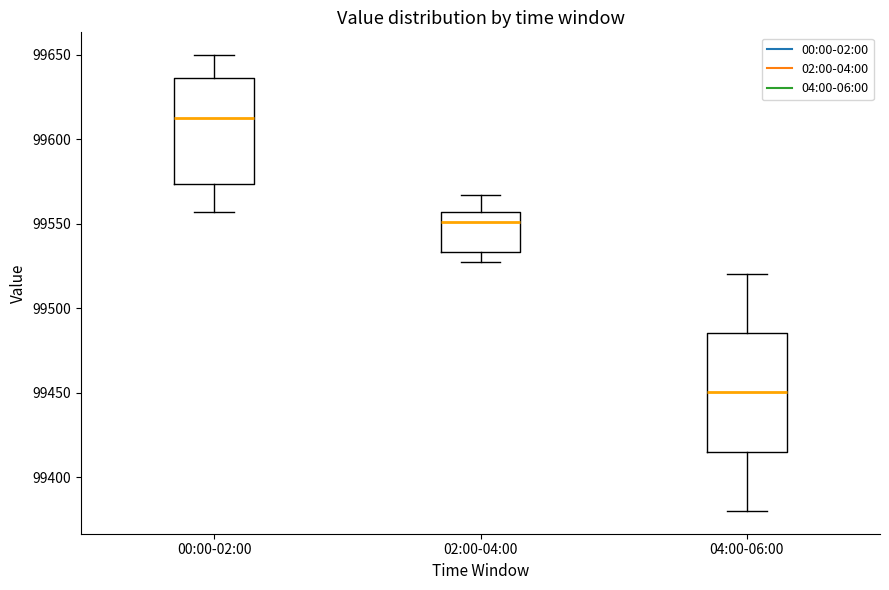

Reading left to right, transcribe this box plot: for each box, give where its median line is, the range the box spans, and where its two whiskers end, as read against the y-axis. The values are not printed on the chart, so give them approximately, as read against the axis.

00:00-02:00: median 99610, box 99575 to 99635, whiskers 99555 to 99650
02:00-04:00: median 99550, box 99535 to 99555, whiskers 99525 to 99565
04:00-06:00: median 99450, box 99415 to 99485, whiskers 99380 to 99520